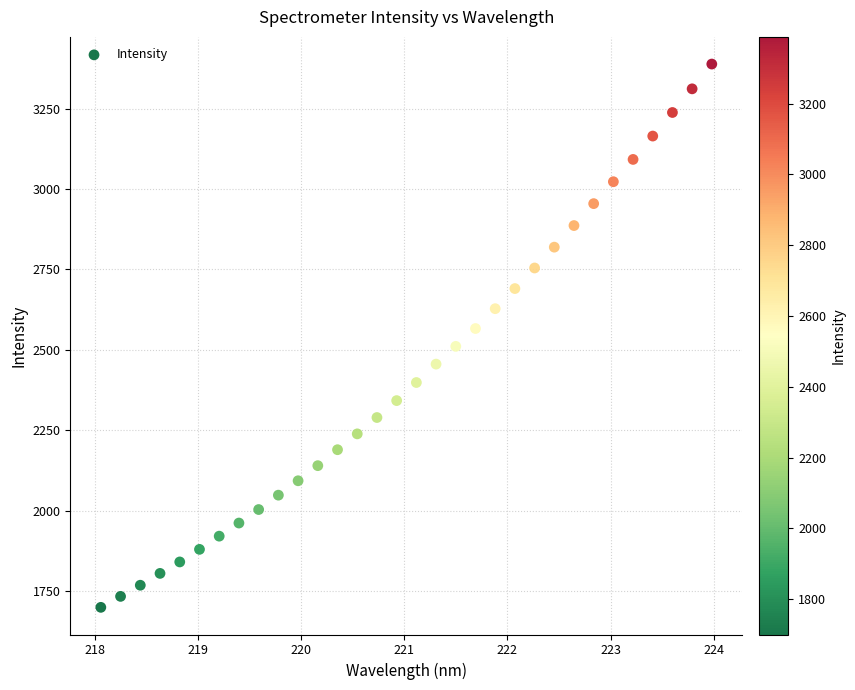

What is the range of X values (max minus min)?

5.9